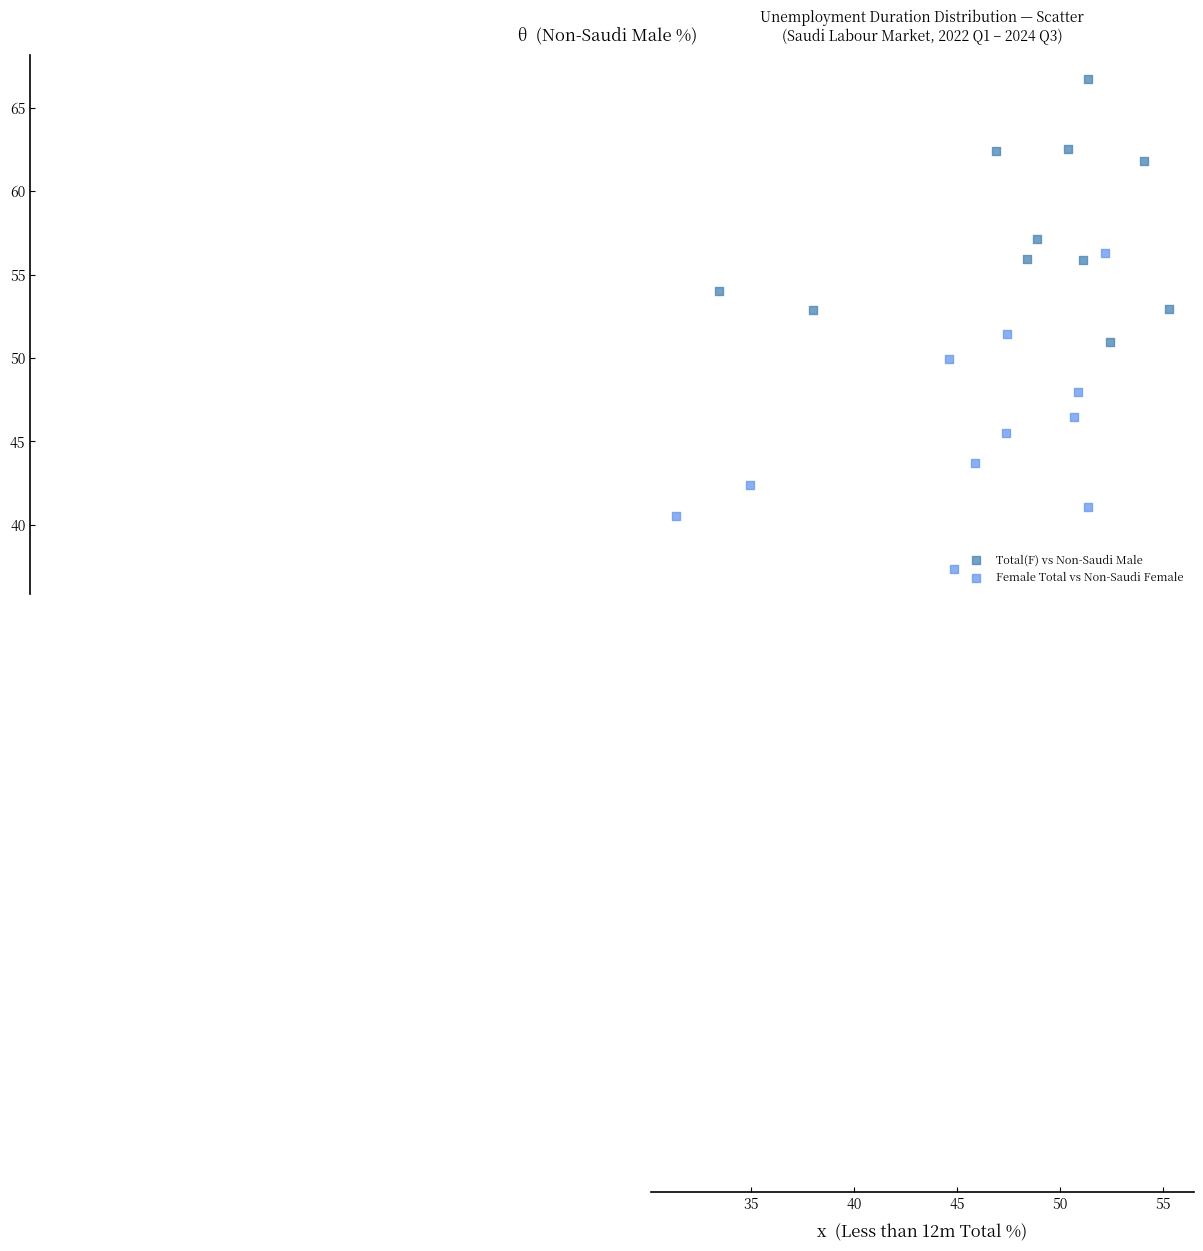

Which series has the widest spread of Y values?

Female Total vs Non-Saudi Female